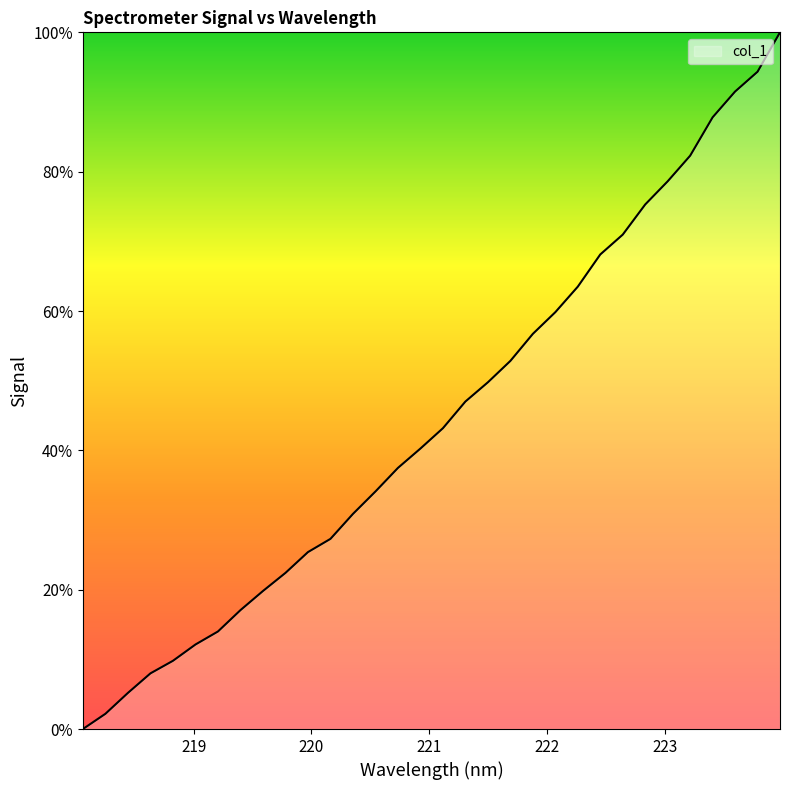

What is the maximum value shown in the chart?

100.0